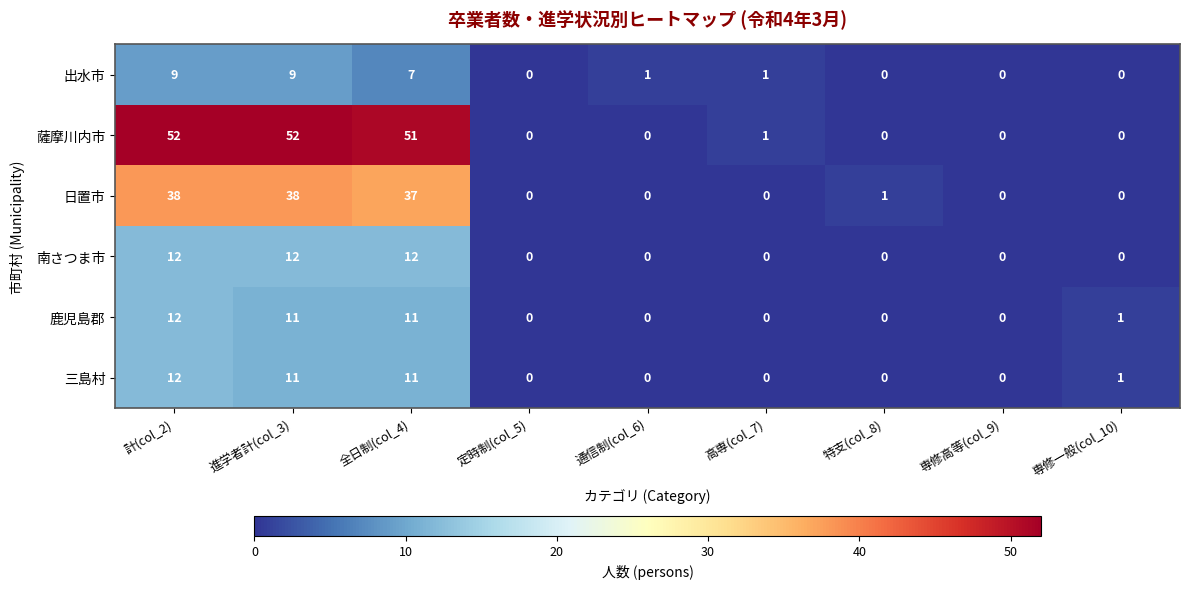

How many data points does each series have?

9